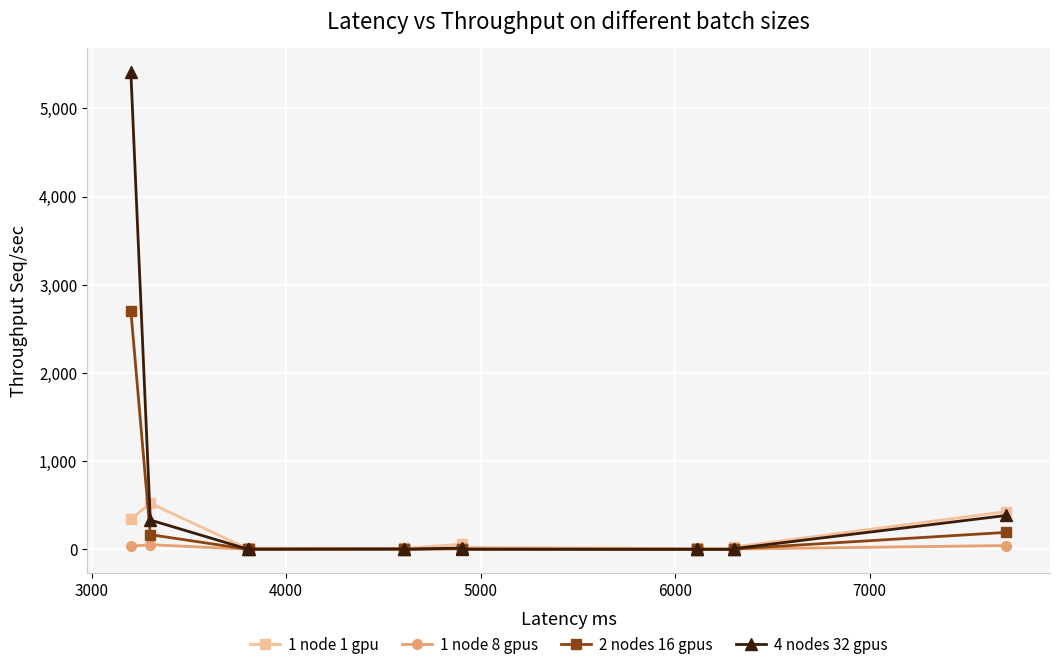

Does the chart display data point markers on the line(s)?

Yes